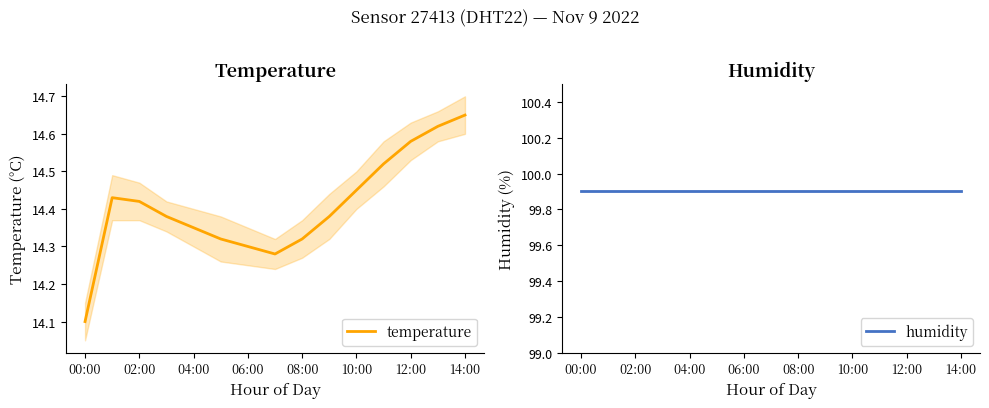

What is the sum of the temperature values at 00:00 and 08:00?

28.4